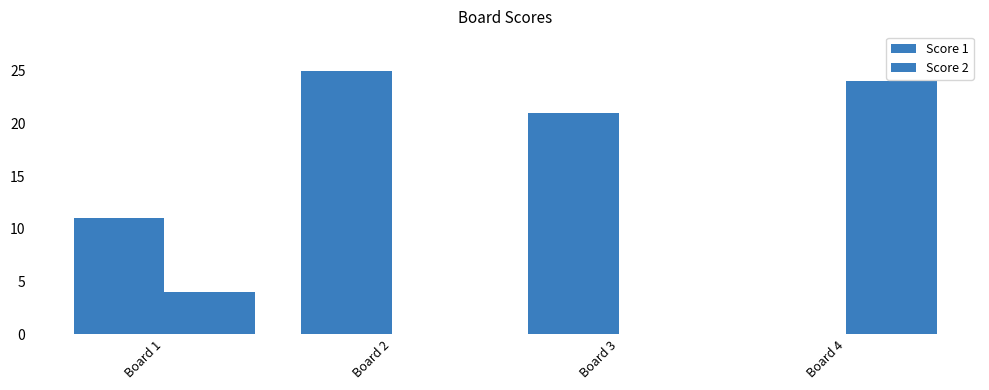

What is the difference between the maximum and minimum values in the Score 2 series?

24